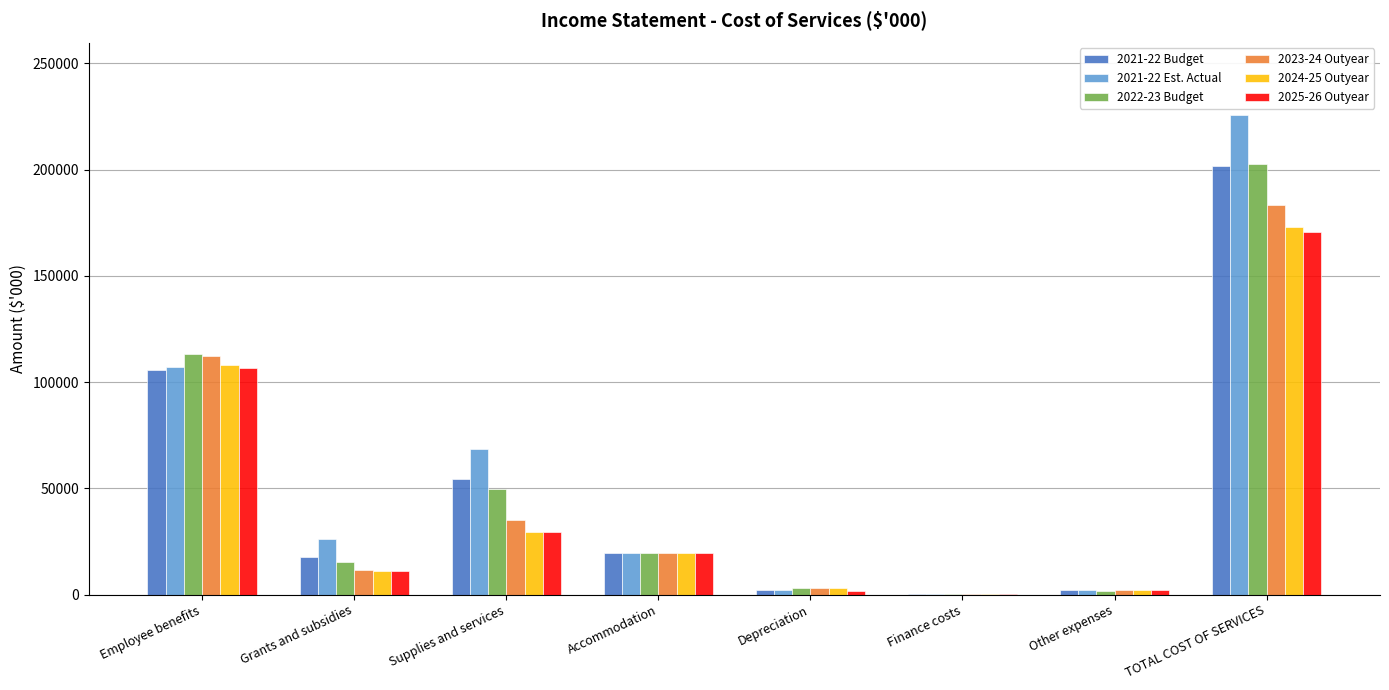

Are the bars grouped side by side (vs. stacked)?

Yes